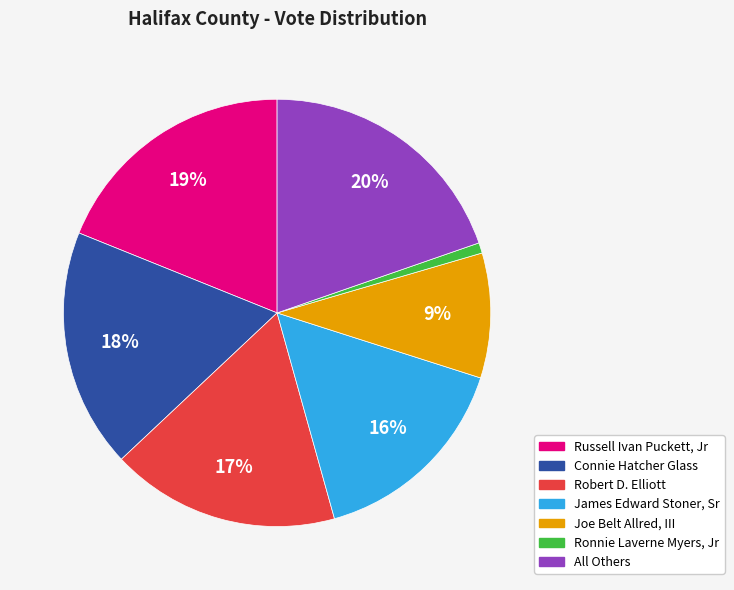

The Connie Hatcher Glass slice represents 18% of the pie. True or false?

True